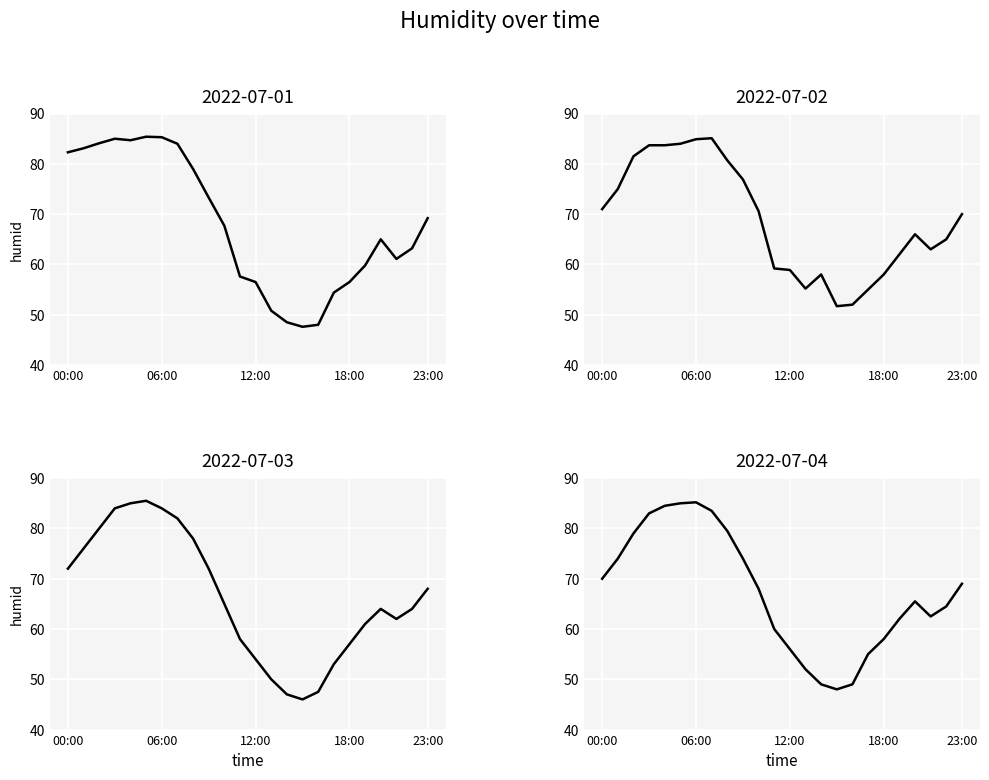

Which label corresponds to the largest value in the chart?

05:00